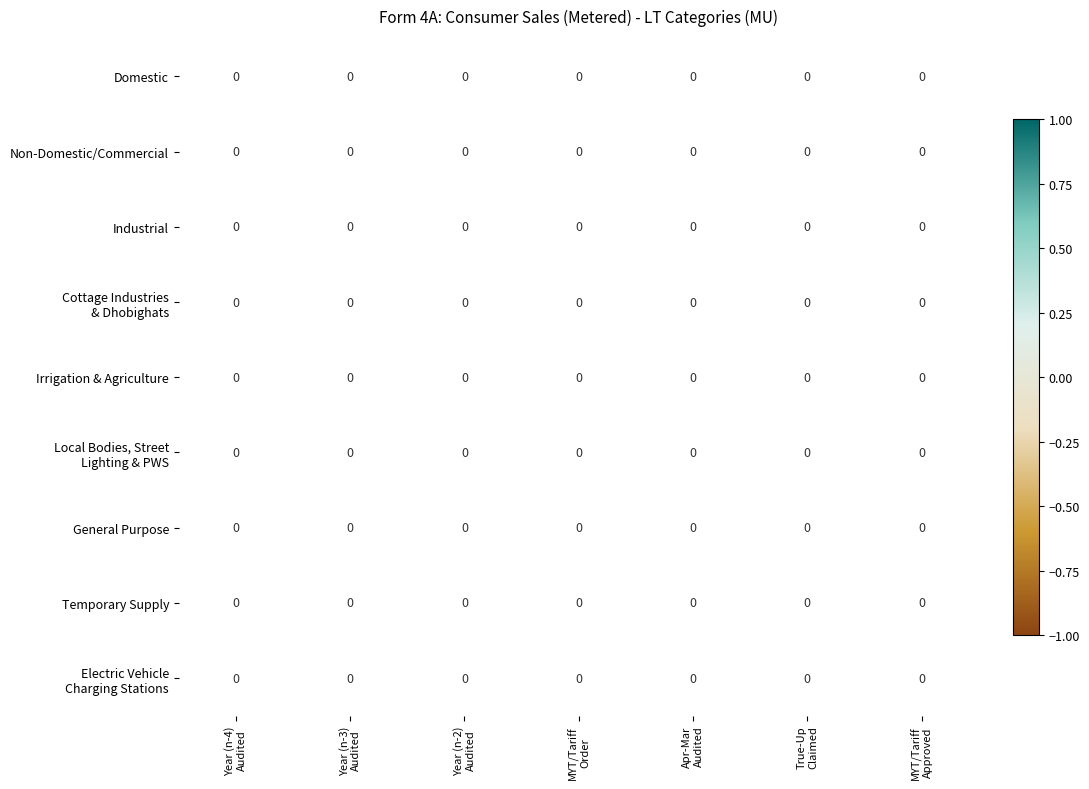

How many data points does each series have?

7